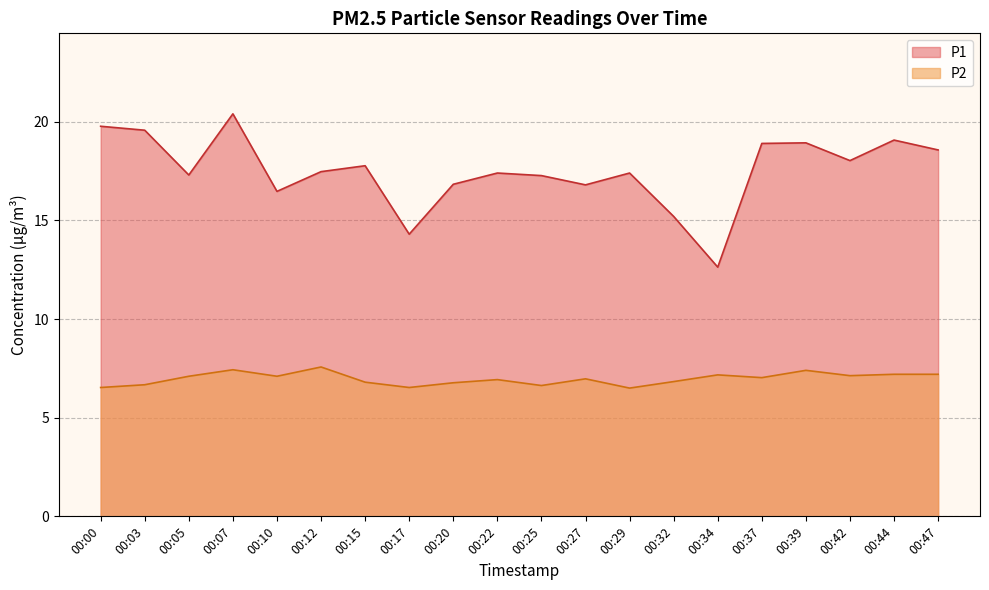

How many lines are shown in the chart?

2